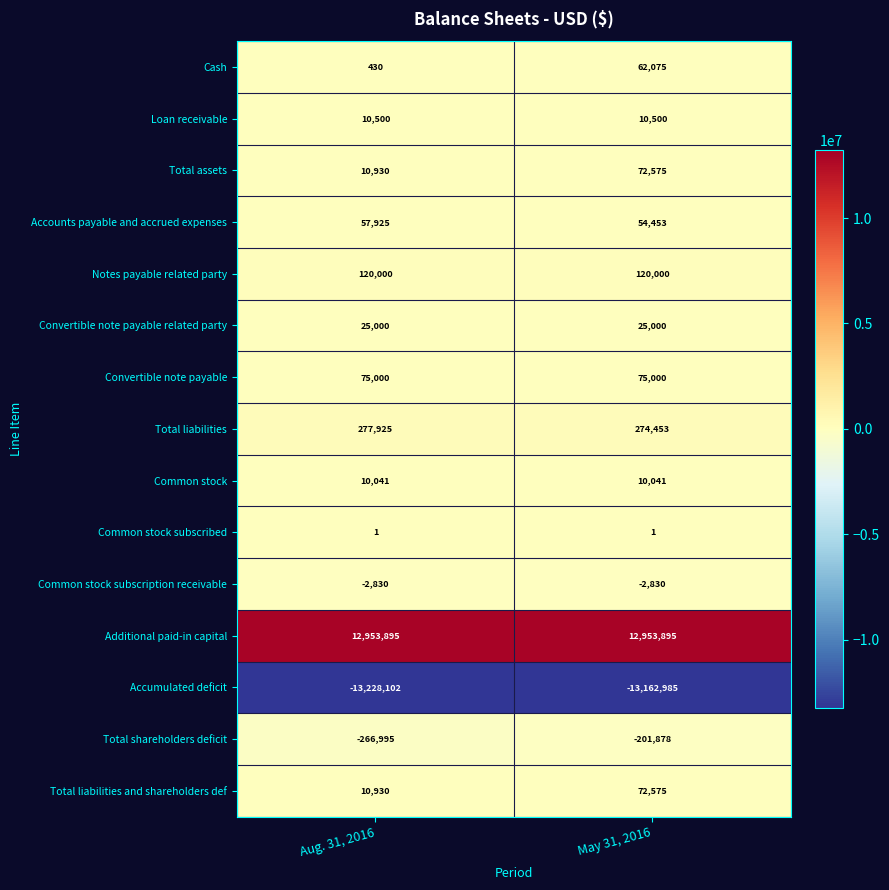

What is the spread (max minus min) of values at May 31, 2016?

26116880